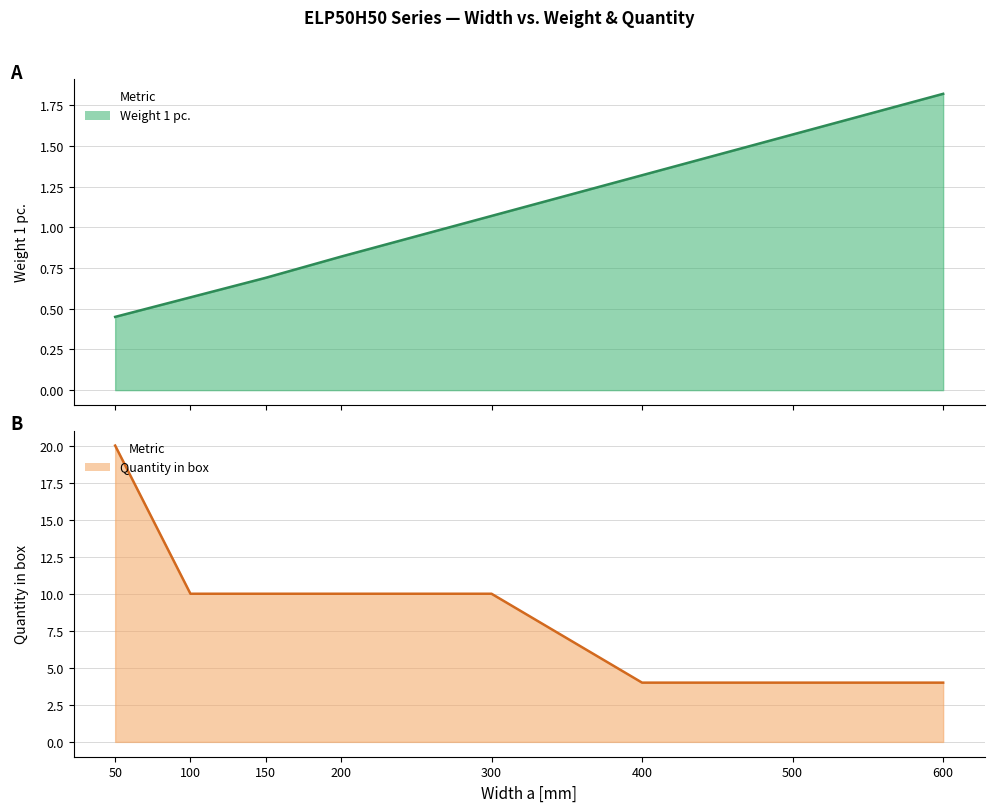

True or false: Weight 1 pc. (line) and Quantity in box (line) cross at least once.

False